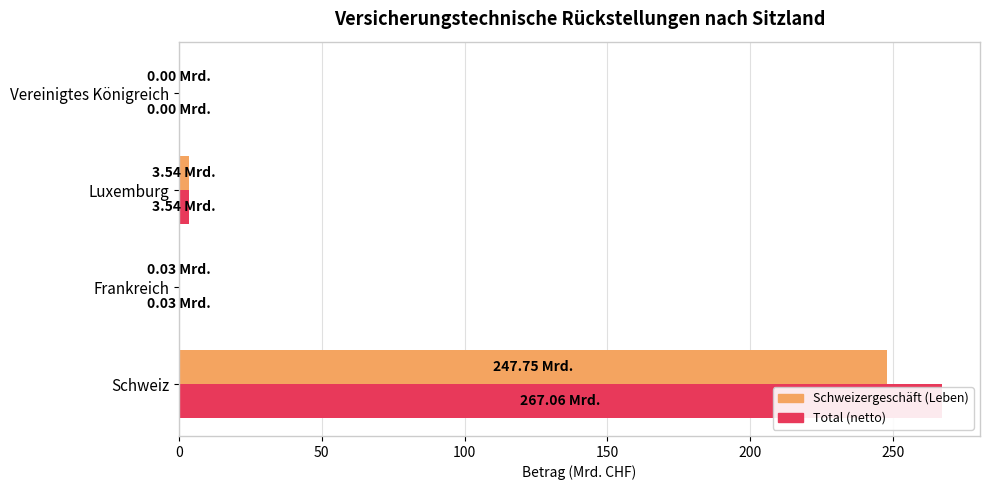

True or false: Schweizergeschäft (Leben) has a value of 417.8 at Schweiz.

False